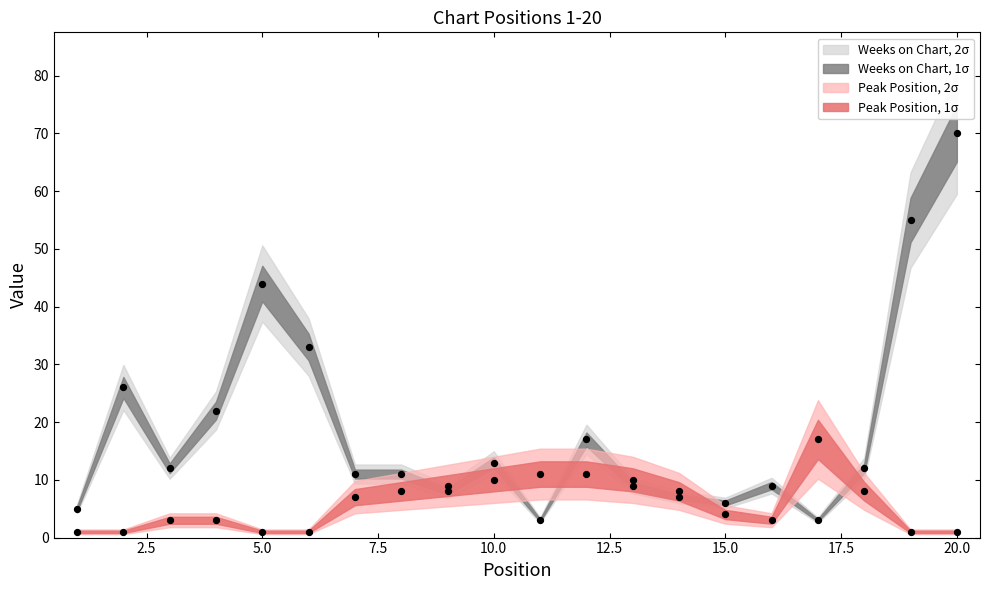

Which series has the widest spread of Y values?

Weeks on Chart